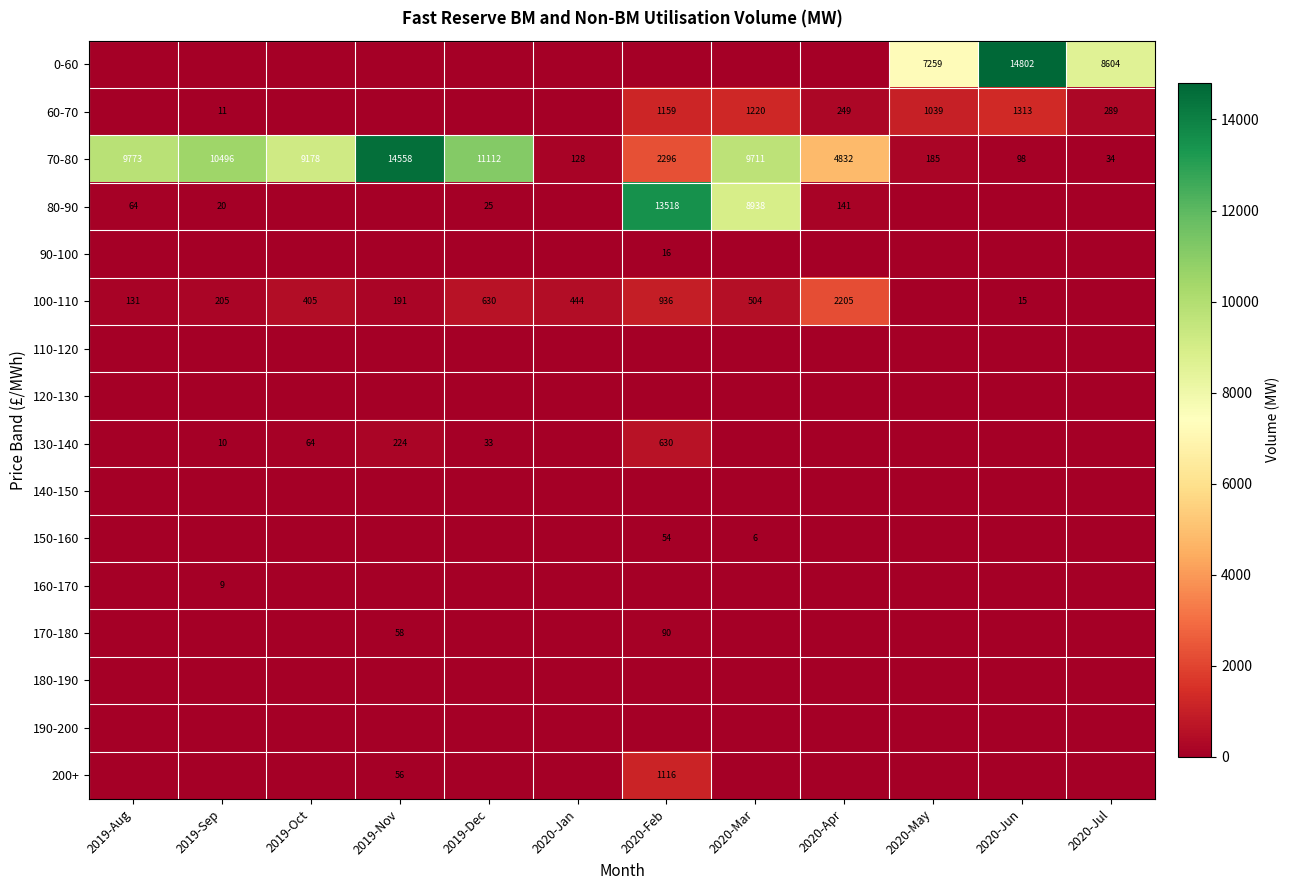

Read the 70-80 value at 2019-Oct, to the nearest 50.

9200